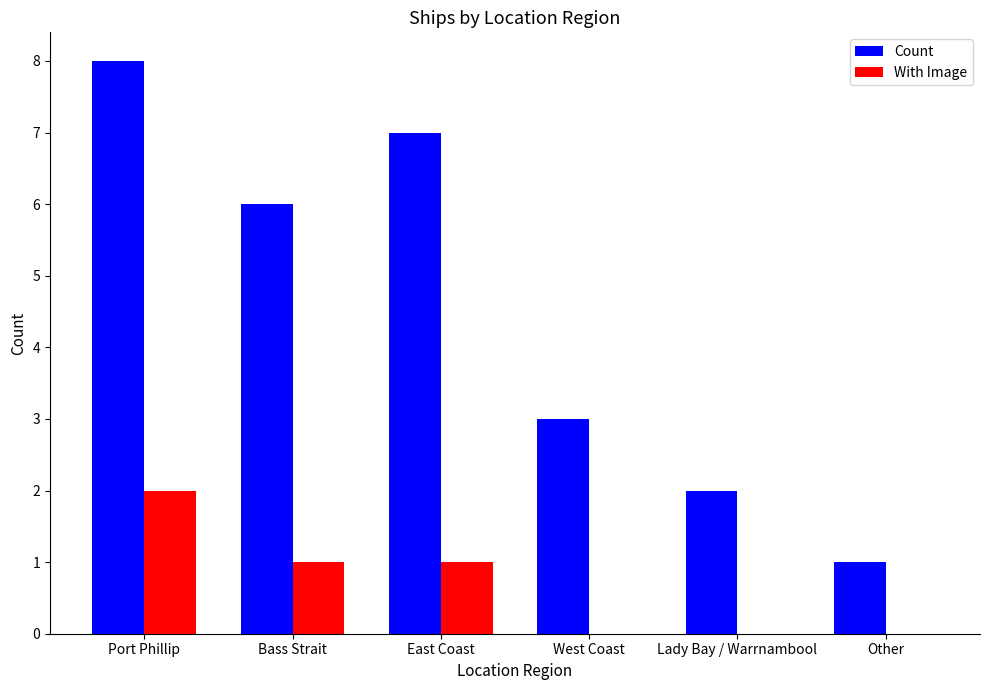

What is the total value across all series at Lady Bay / Warrnambool?

2